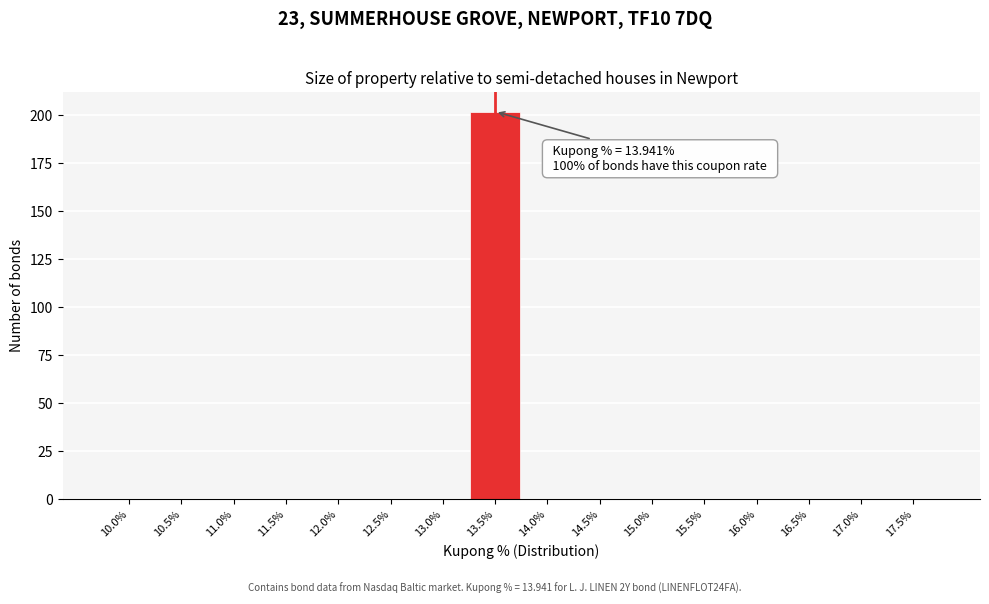

Reading left to right, list all the values displayed in this chart.

10.0%=0	10.5%=0	11.0%=0	11.5%=0	12.0%=0	12.5%=0	13.0%=0	13.5%=202	14.0%=0	14.5%=0	15.0%=0	15.5%=0	16.0%=0	16.5%=0	17.0%=0	17.5%=0